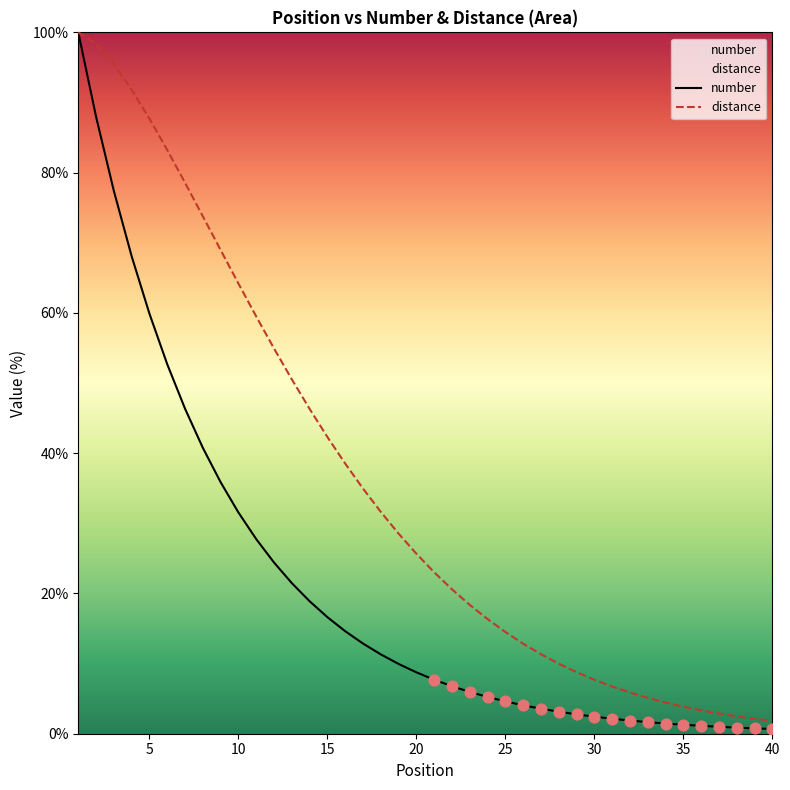

Which series has the largest Y range (max minus min)?

number